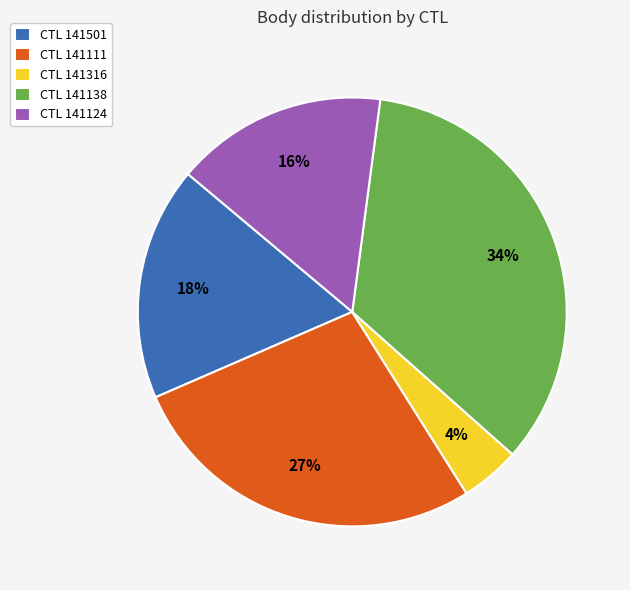

Combined, do CTL 141138 and CTL 141111 account for over 50%?

Yes